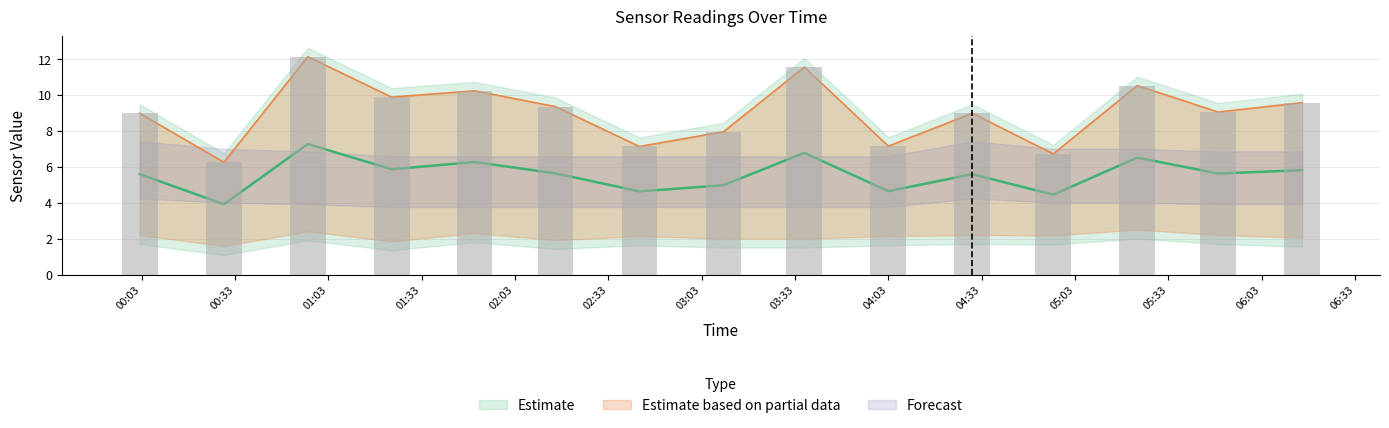

True or false: SDS_P1 has a value of 8.0 at 2023/04/26 03:10:00.

True